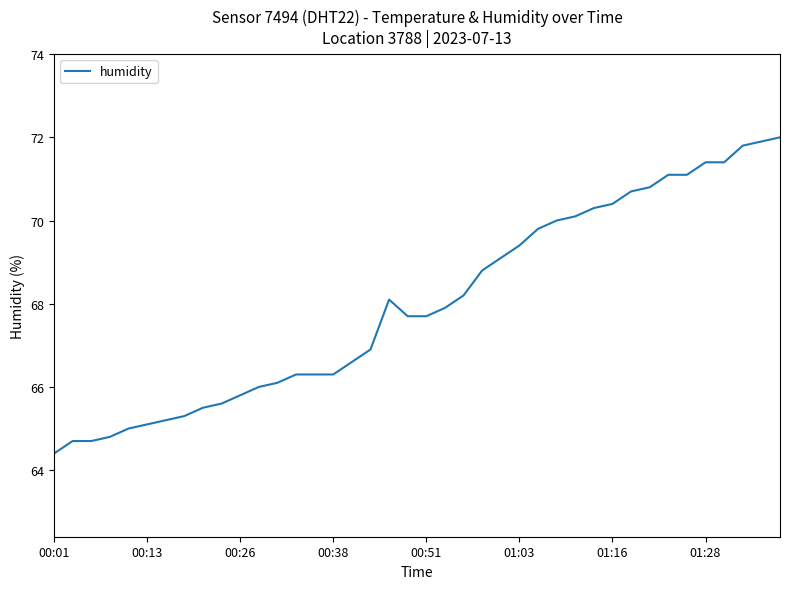

What is the difference between the maximum and second lowest values?

7.3